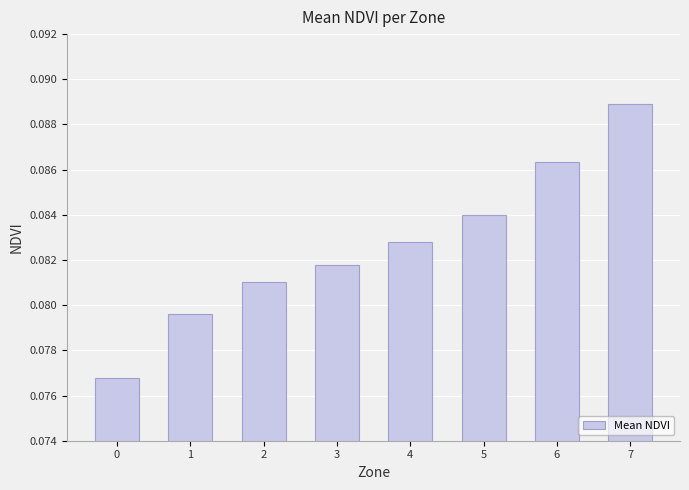

What is the sum of all values?

0.7